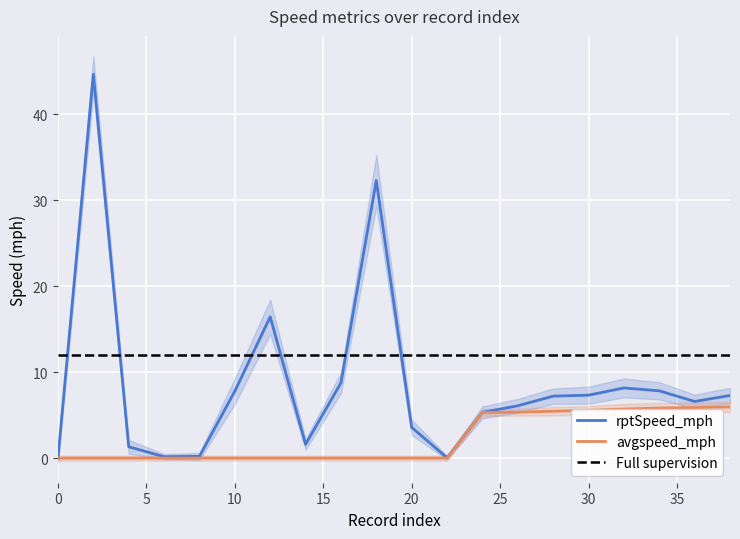

Which series has the largest total across all categories?

rptSpeed_mph